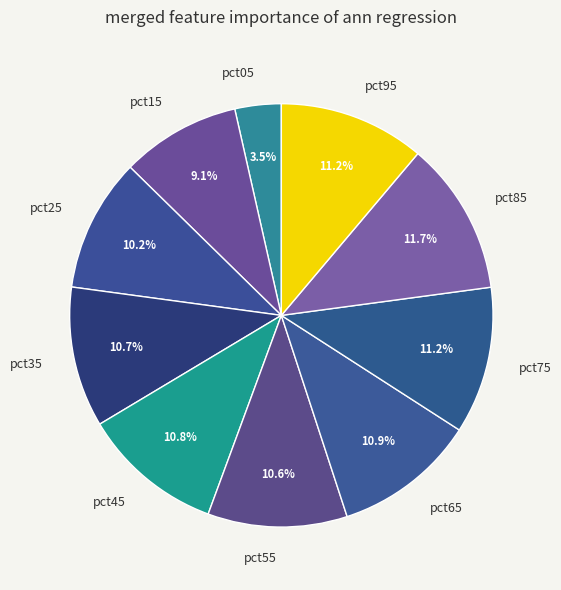

Does any single category account for the majority?

No